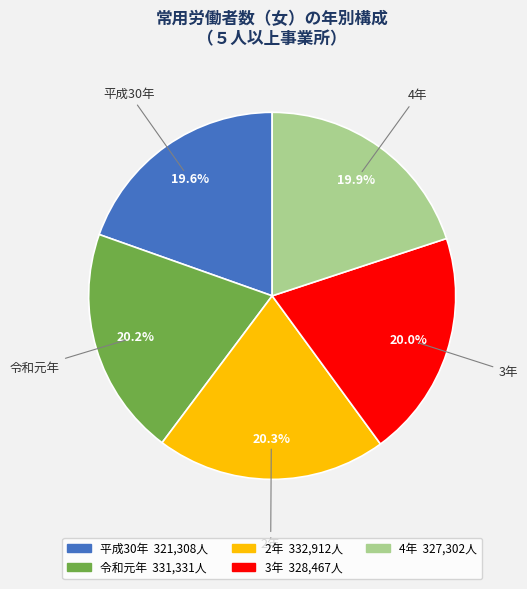

To the nearest percent, what is the difference between the 2年 and 令和元年 slice percentages?

0%